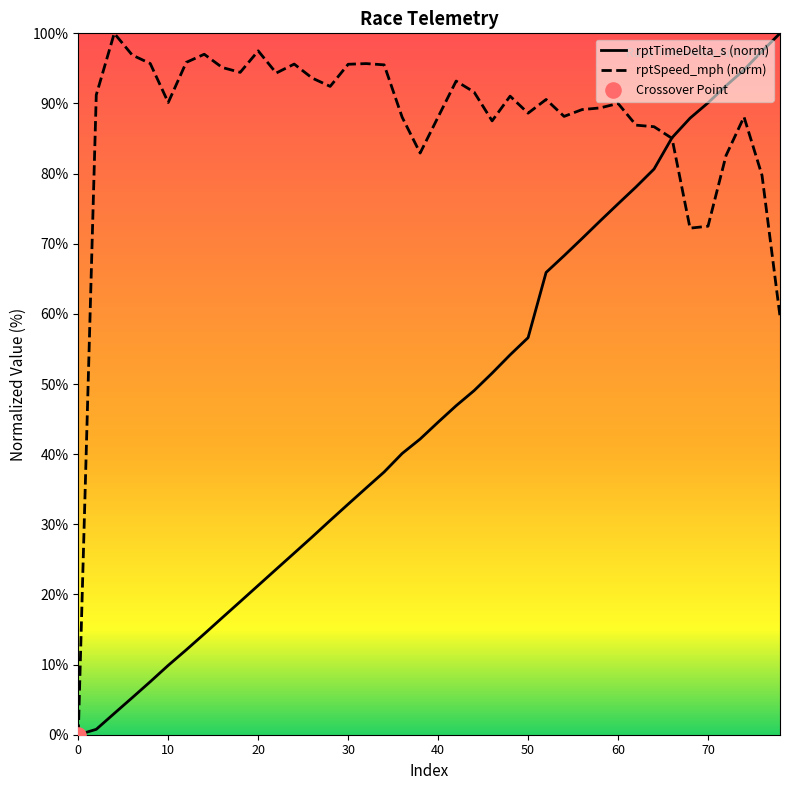

Is the value of rptTimeDelta_s at 42 greater than the value of rptSpeed_mph at 70?

No